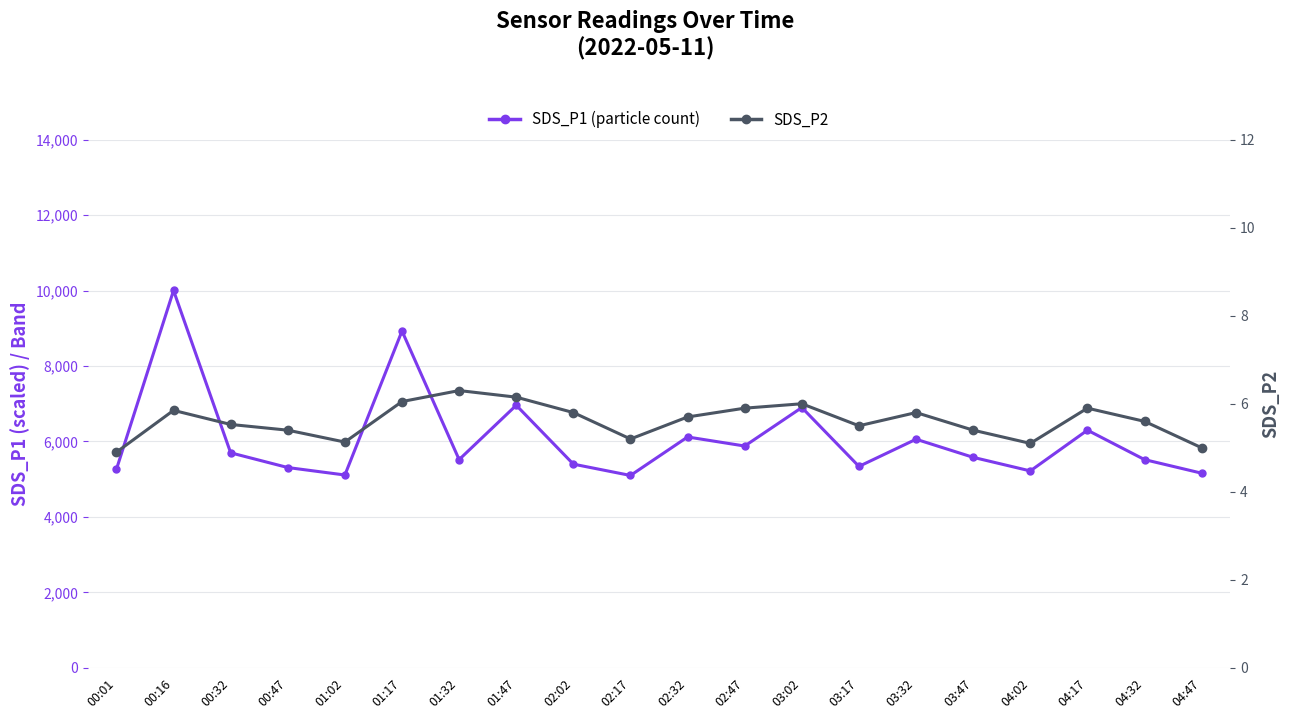

What is the total value across all series at 01:47?

6966.1